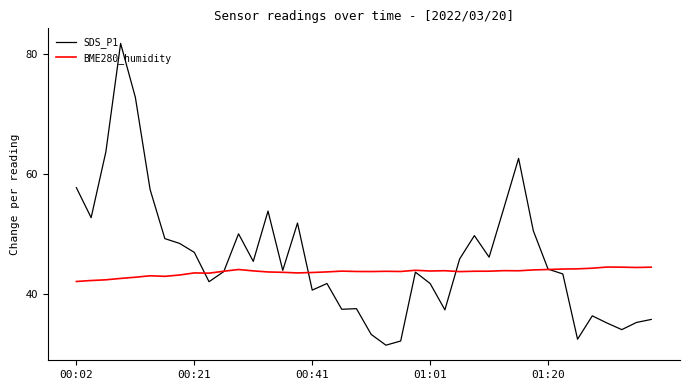

In SDS_P1, how many points are higher than both neighbors (excluding endpoints)?

10